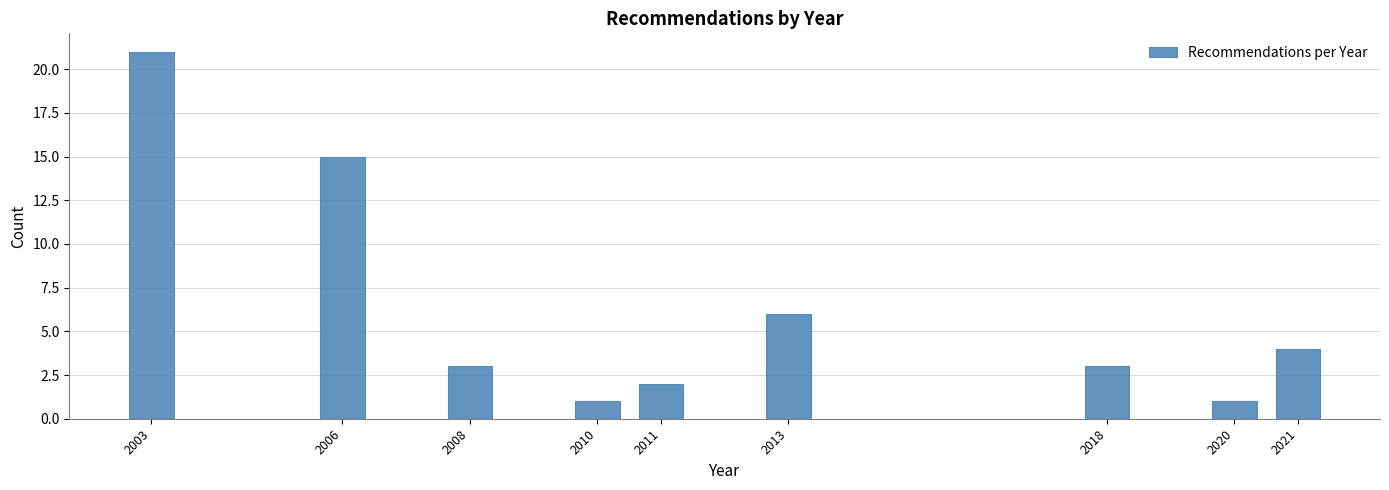

Reading left to right, list all the values displayed in this chart.

21	15	3	1	2	6	3	1	4